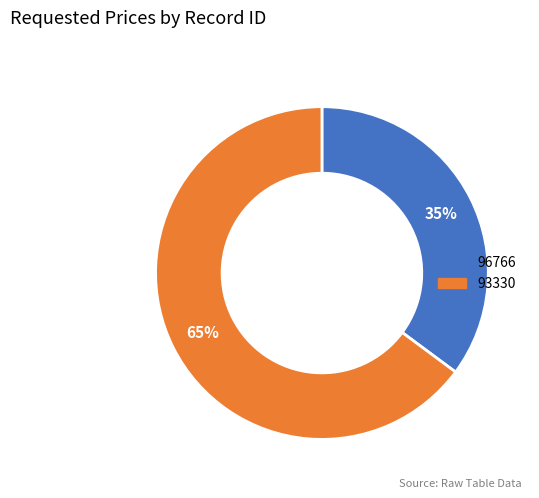

To the nearest percent, what is the difference between the 93330 and 96766 slice percentages?

30%